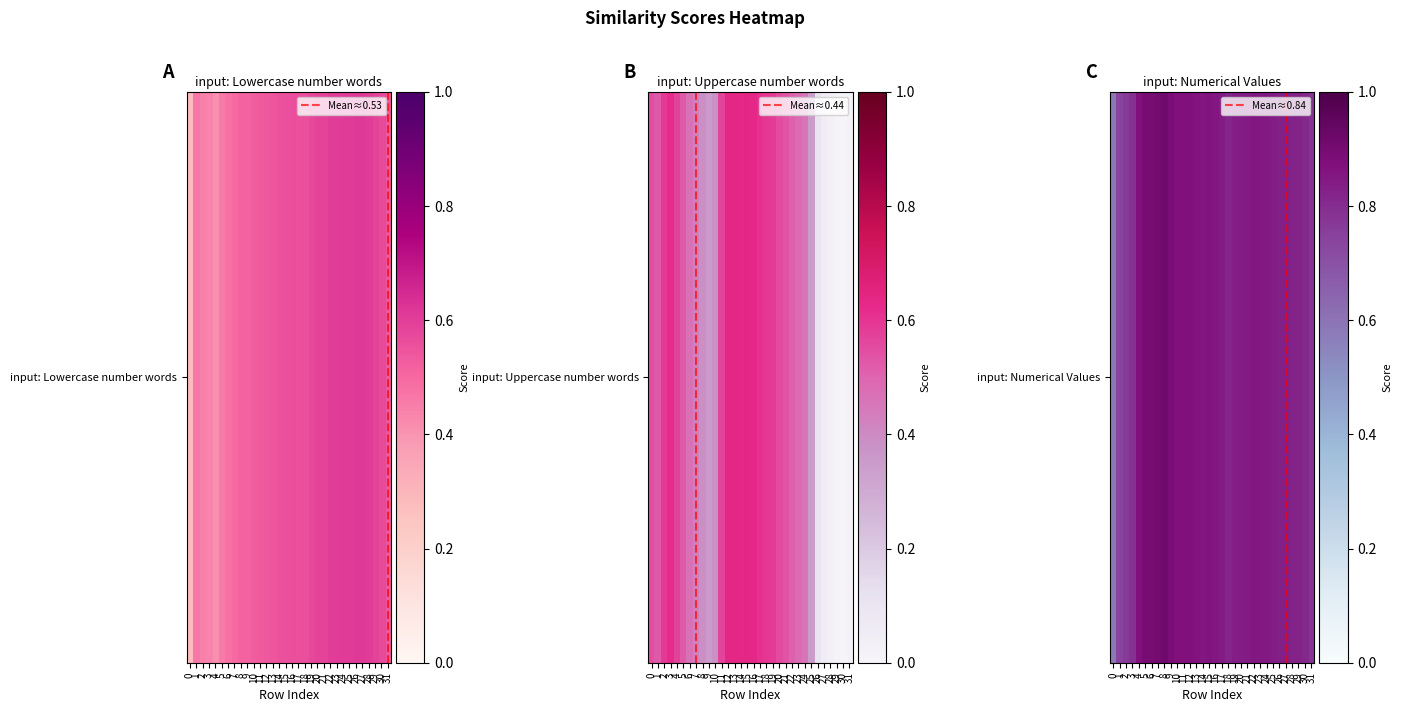

What is the difference between the highest and lowest values at 3?

0.4